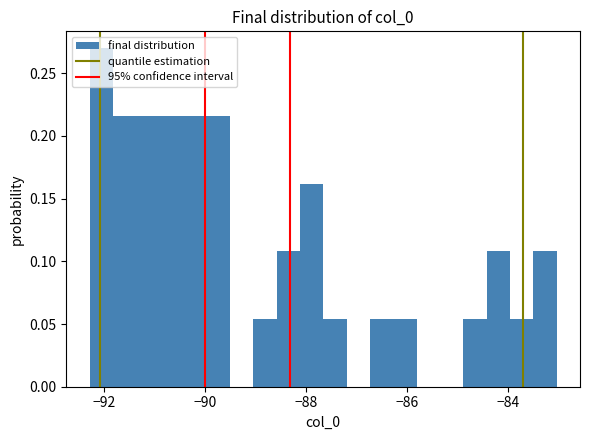

Around what value on the x-axis is the tallest bar? Give the approximate position of its centre, as read against the axis.

-92.0